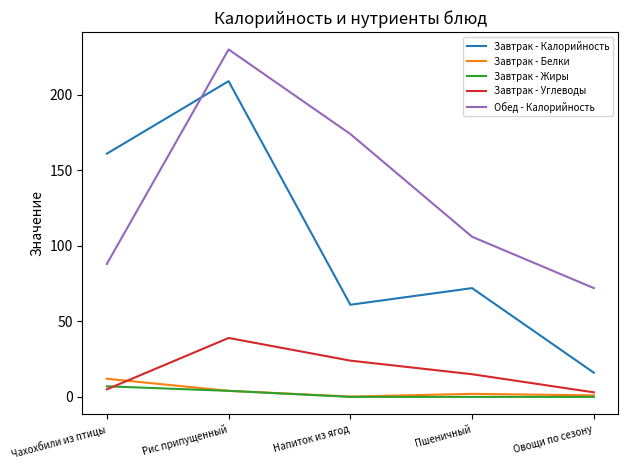

True or false: Завтрак - Углеводы has more than 2 interior local peaks.

False